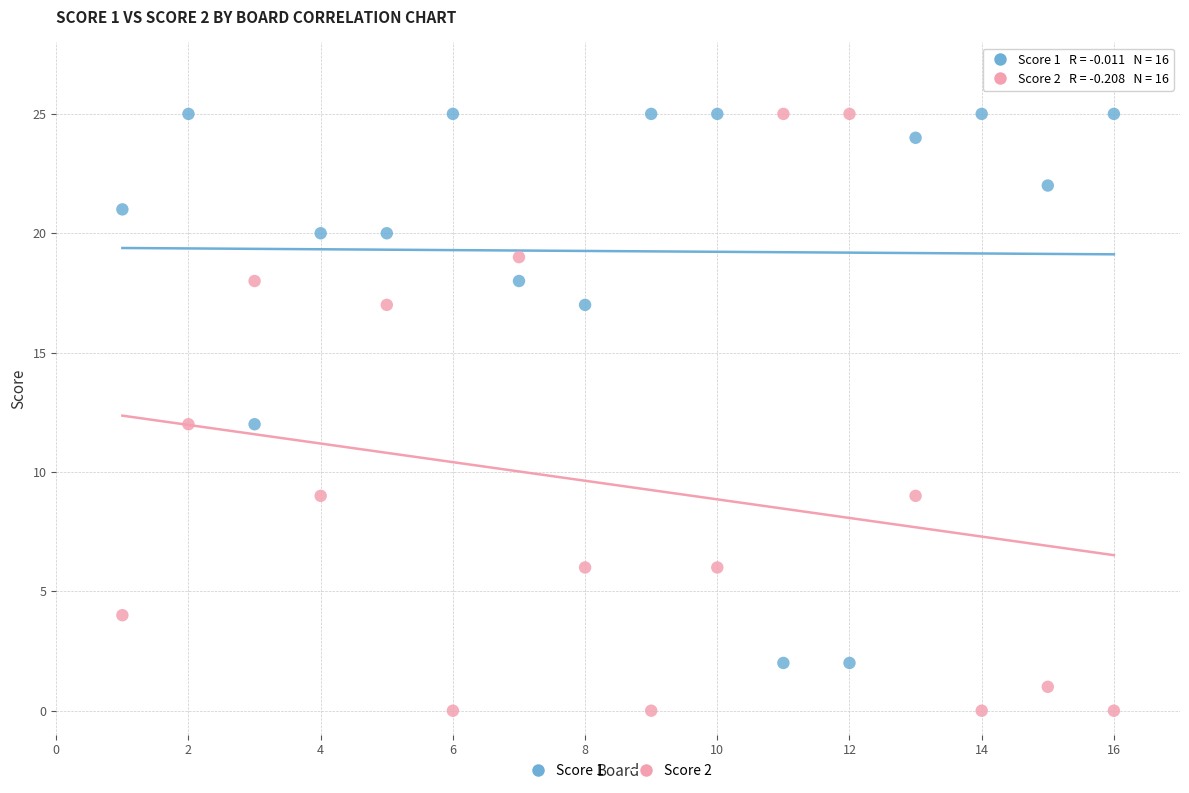

Which series has the largest Y range (max minus min)?

Score 2